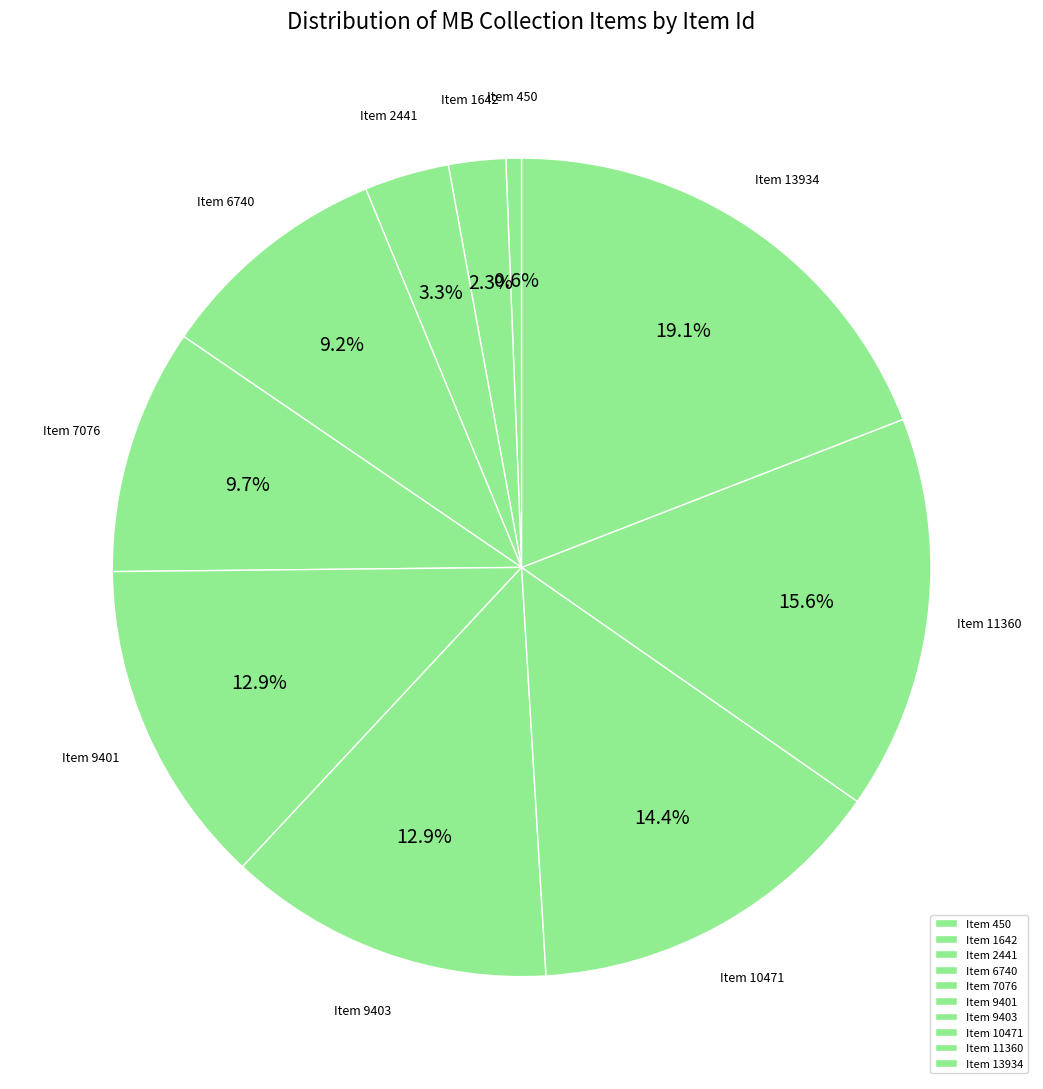

Does Item 9403 represent more than half of the total?

No